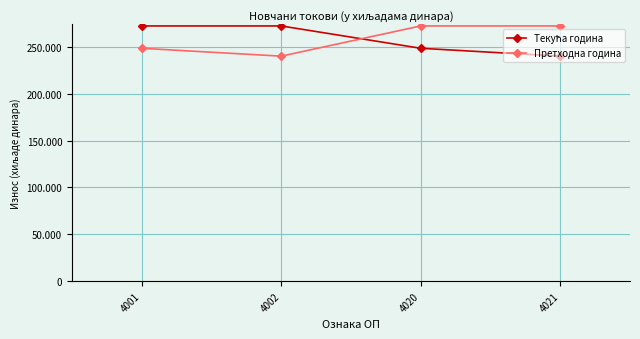

True or false: Текућа година has more than 0 points higher than both neighbors.

False